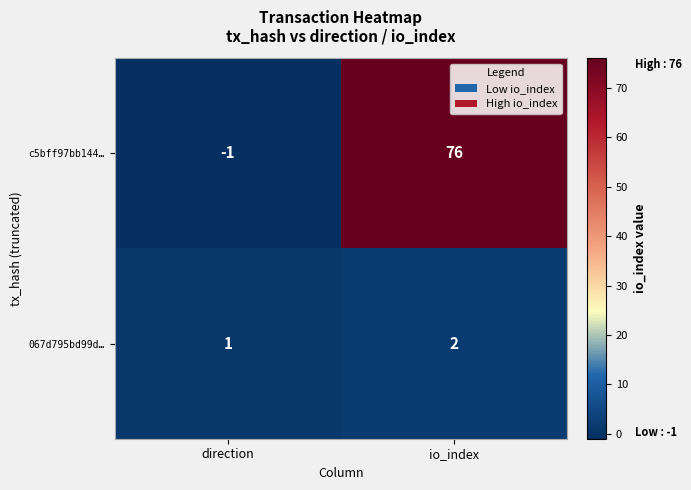

Which series has the largest total across all categories?

c5bff97bb144…